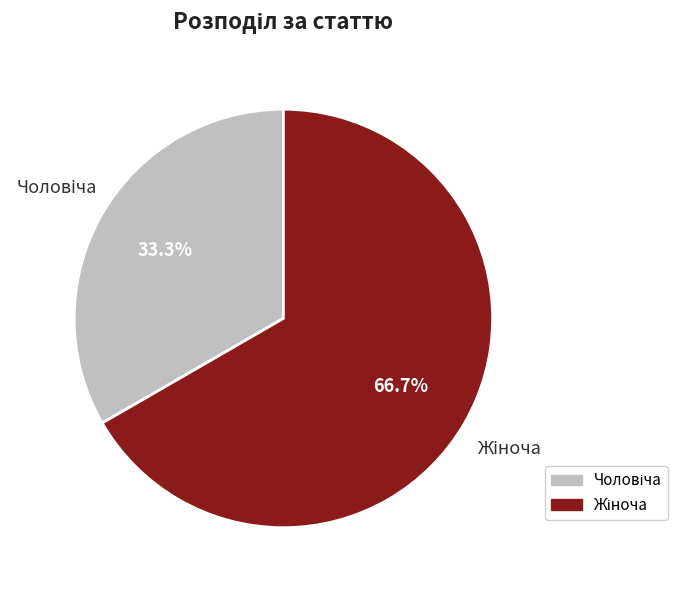

Is there any slice that represents more than half of the pie?

Yes